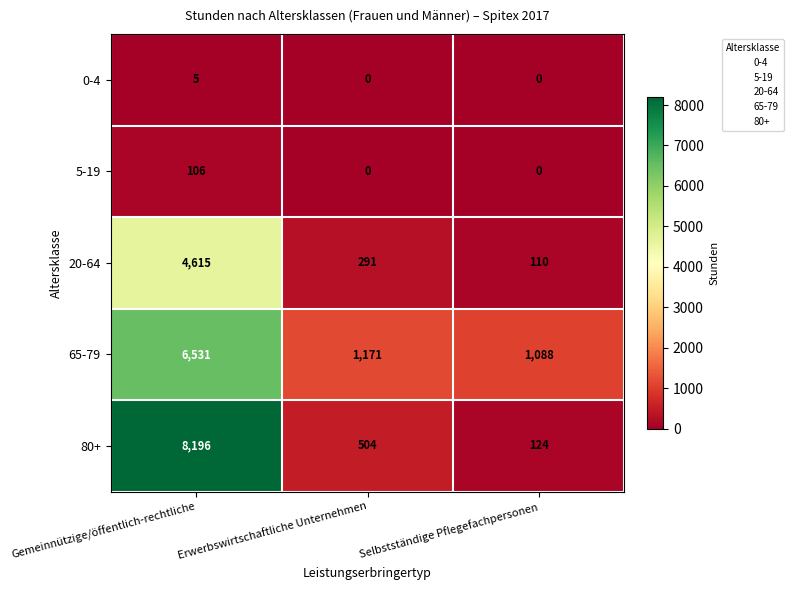

What is the spread (max minus min) of values at Selbstständige Pflegefachpersonen?

1088